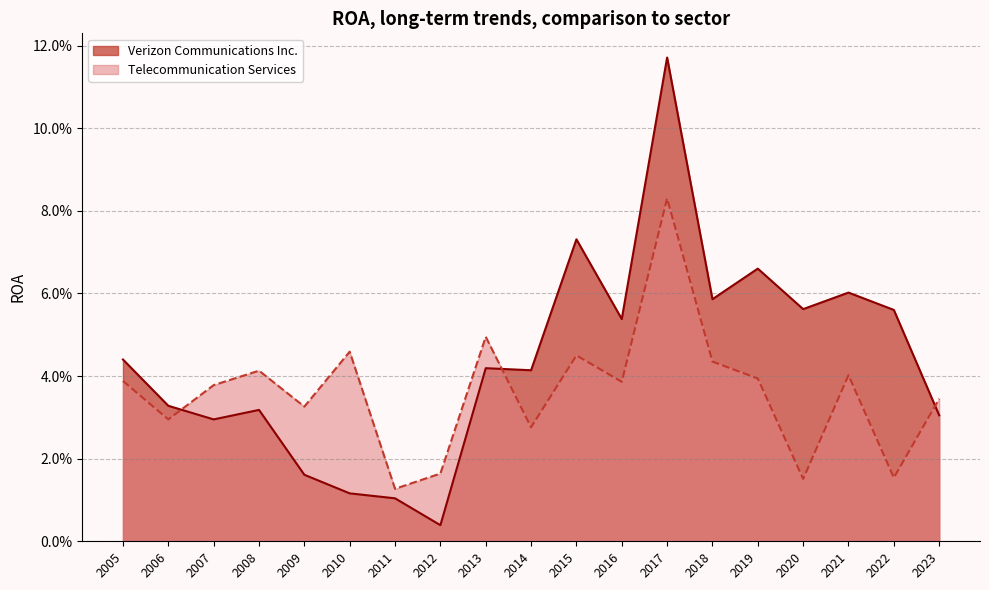

At which label does Telecommunication Services reach its minimum?

2011